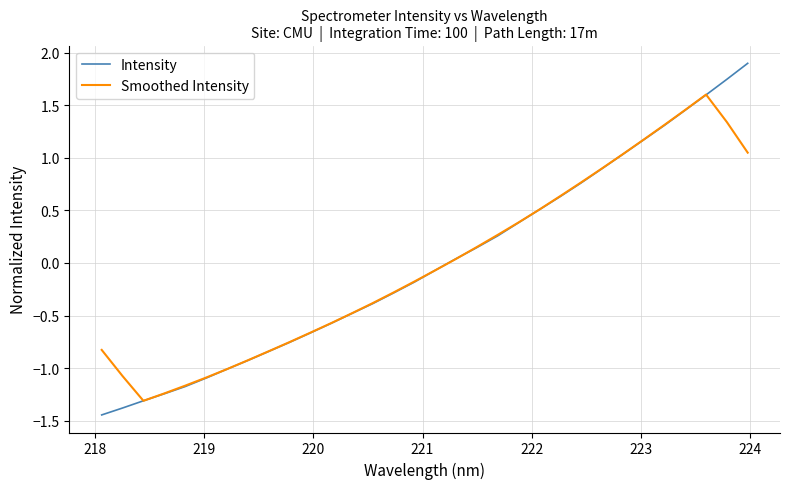

What is the maximum value shown in the chart?

1.9